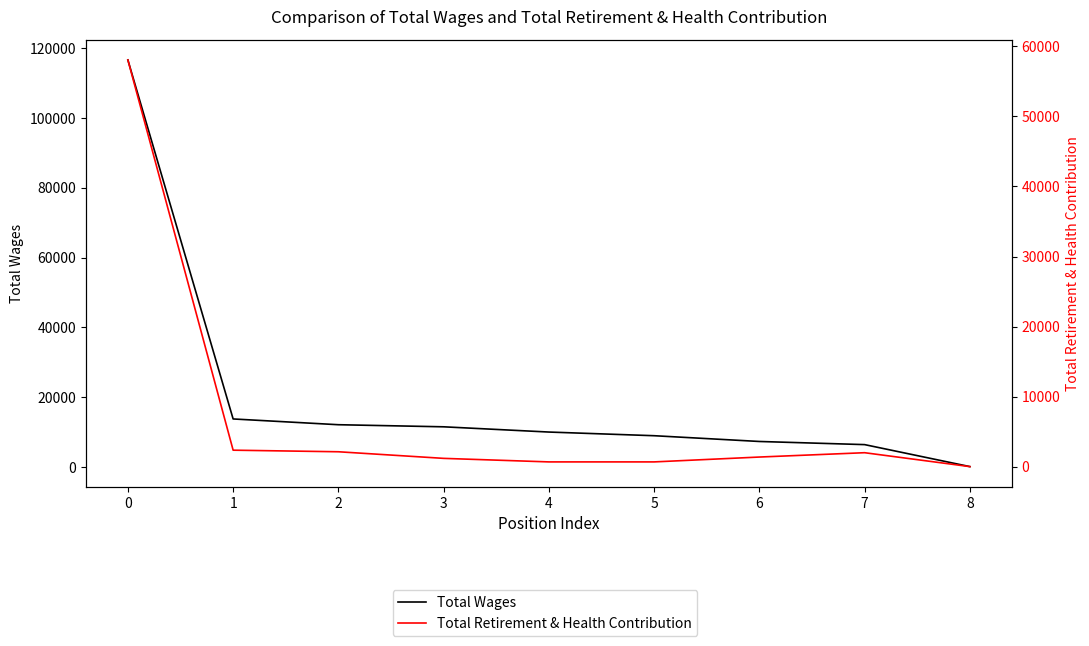

True or false: Total Retirement & Health Contribution and Total Wages cross at least once.

False